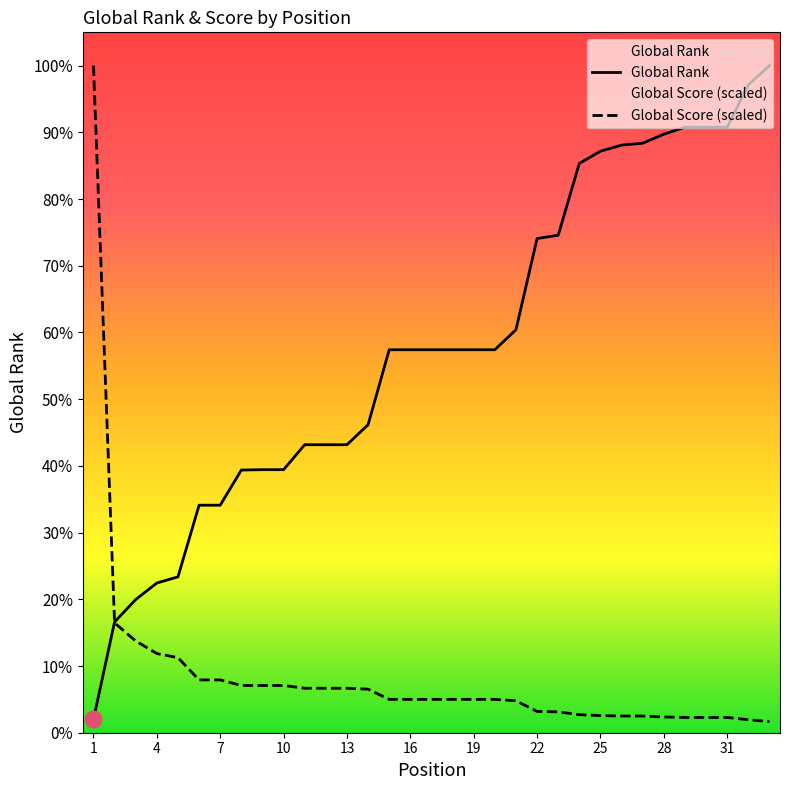

Which series has the widest spread of values?

Global Score (scaled)